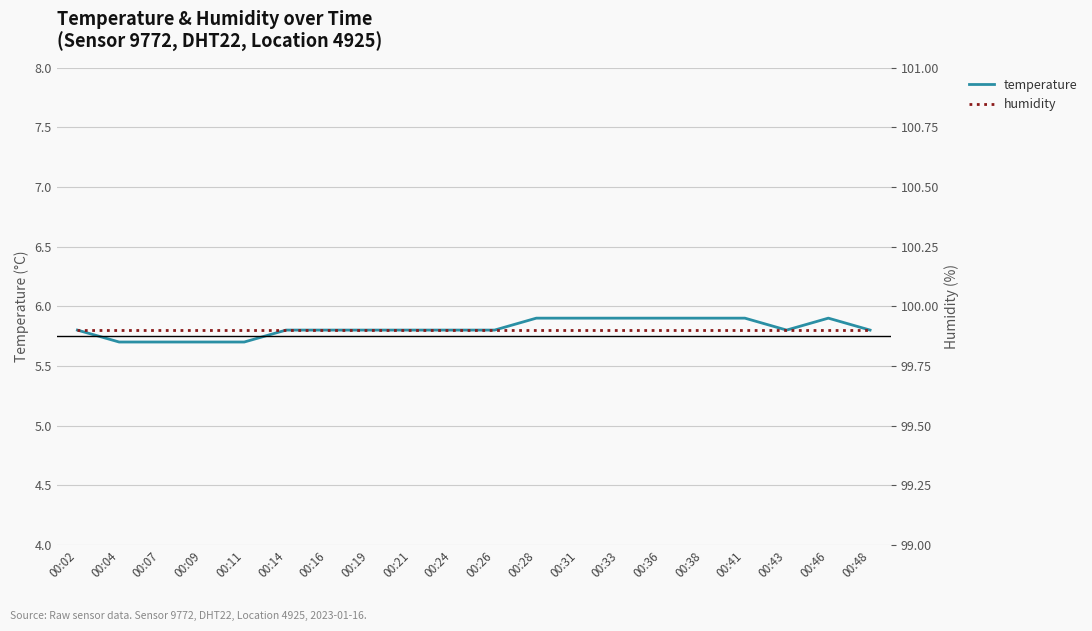

The temperature series shows 3.9 at 00:19. True or false?

False